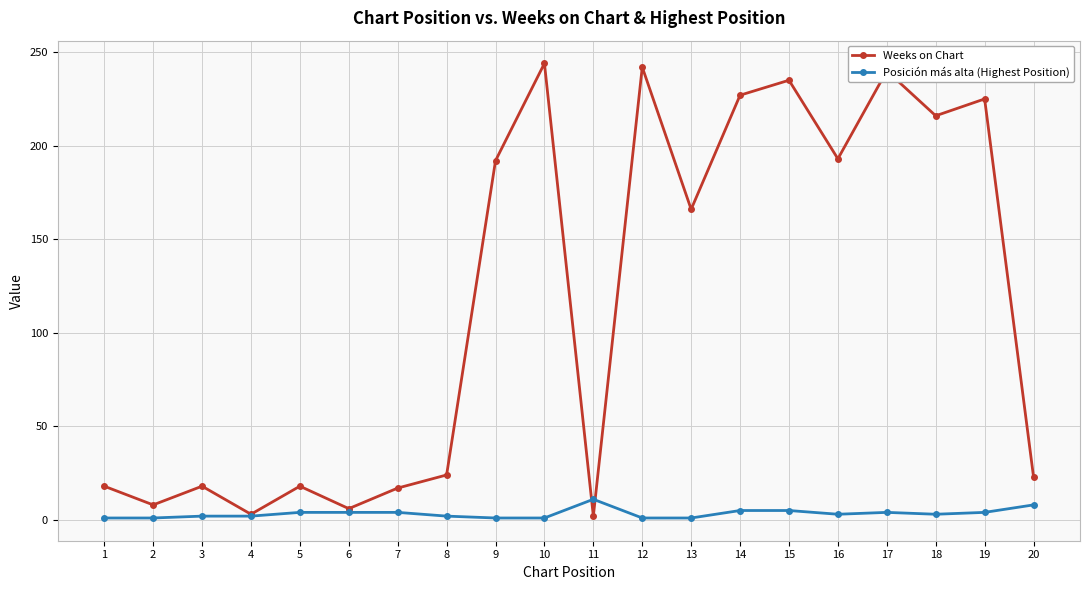

The value of Weeks on Chart at 12 is 67. True or false?

False